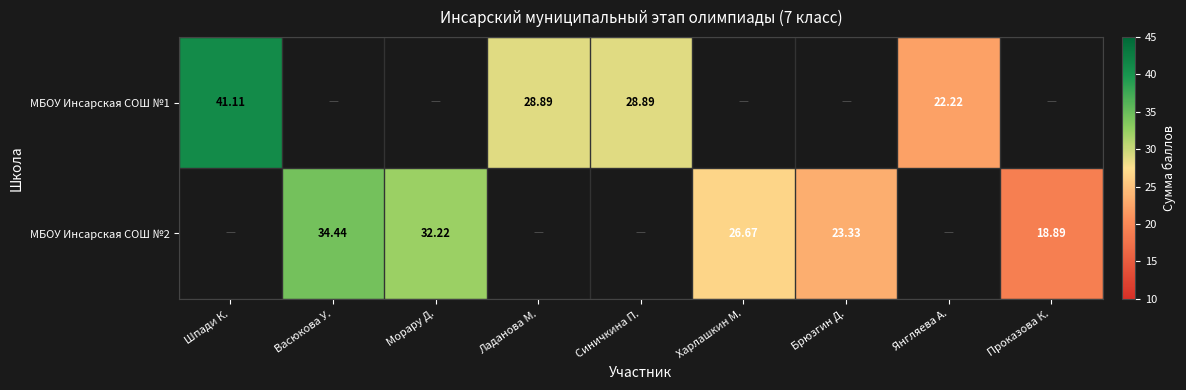

The МБОУ Инсарская СОШ №2 series shows 26.7 at Харлашкин М.. True or false?

True